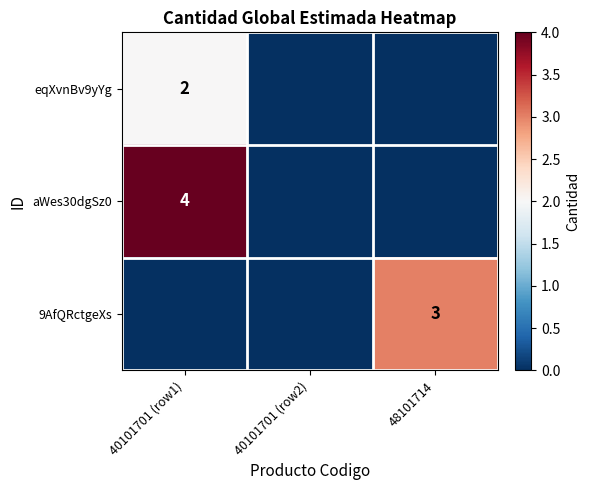

The value of eqXvnBv9yYg at 40101701 (row1) is 2. True or false?

True